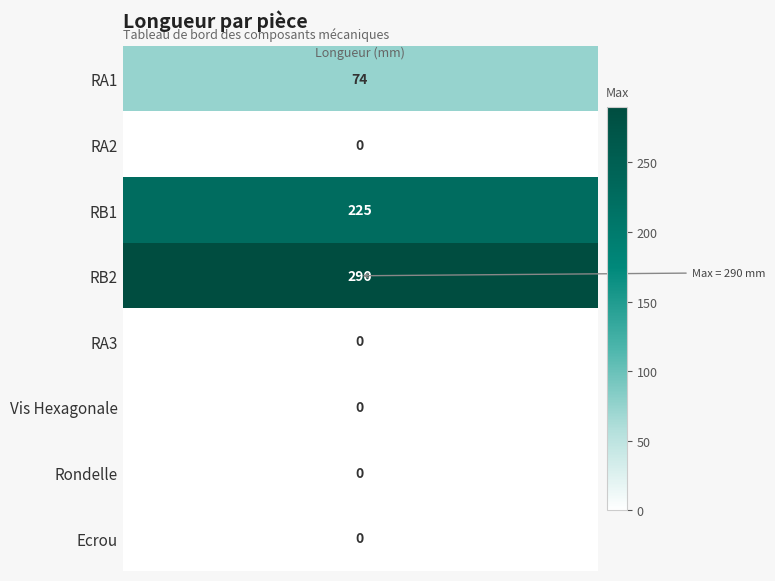

Reading right to left, list all the values displayed in this chart.

0	0	0	0	290	225	0	74